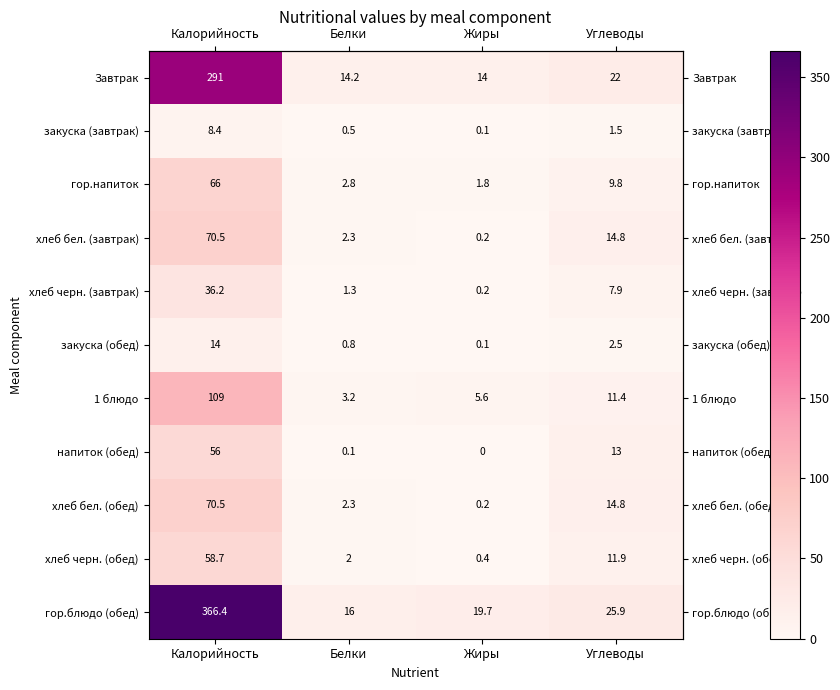

What is the difference between the highest and lowest values at Белки?

15.9